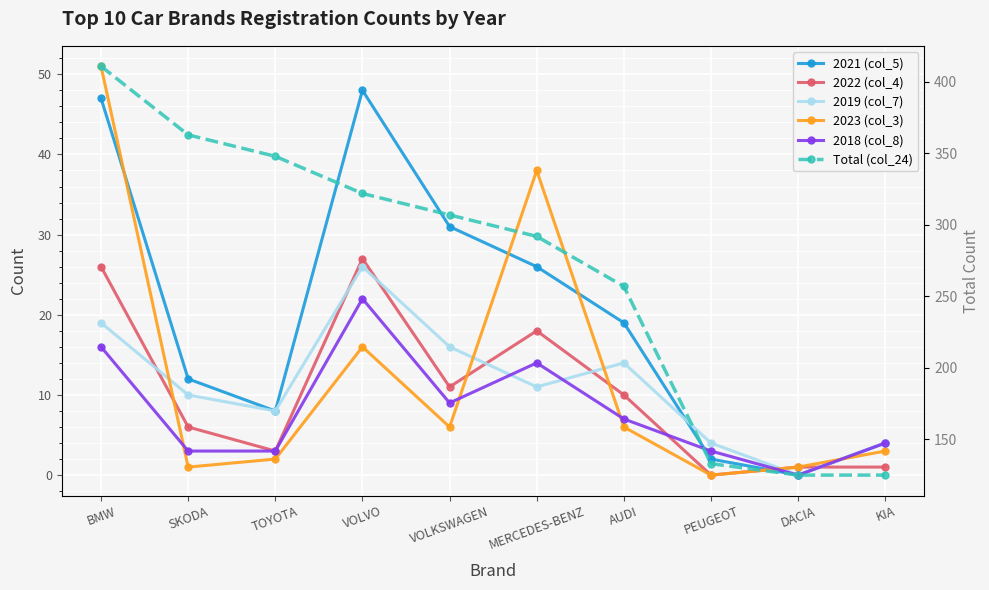

Where is the first local minimum for 2023 (col_3)?

SKODA